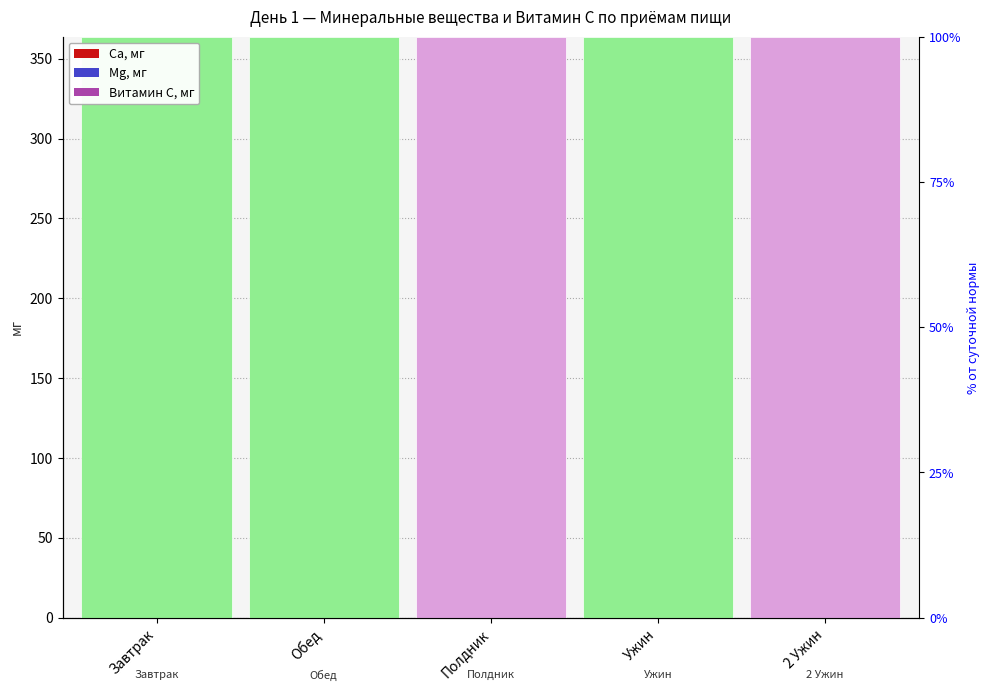

How many series are shown in this chart?

3